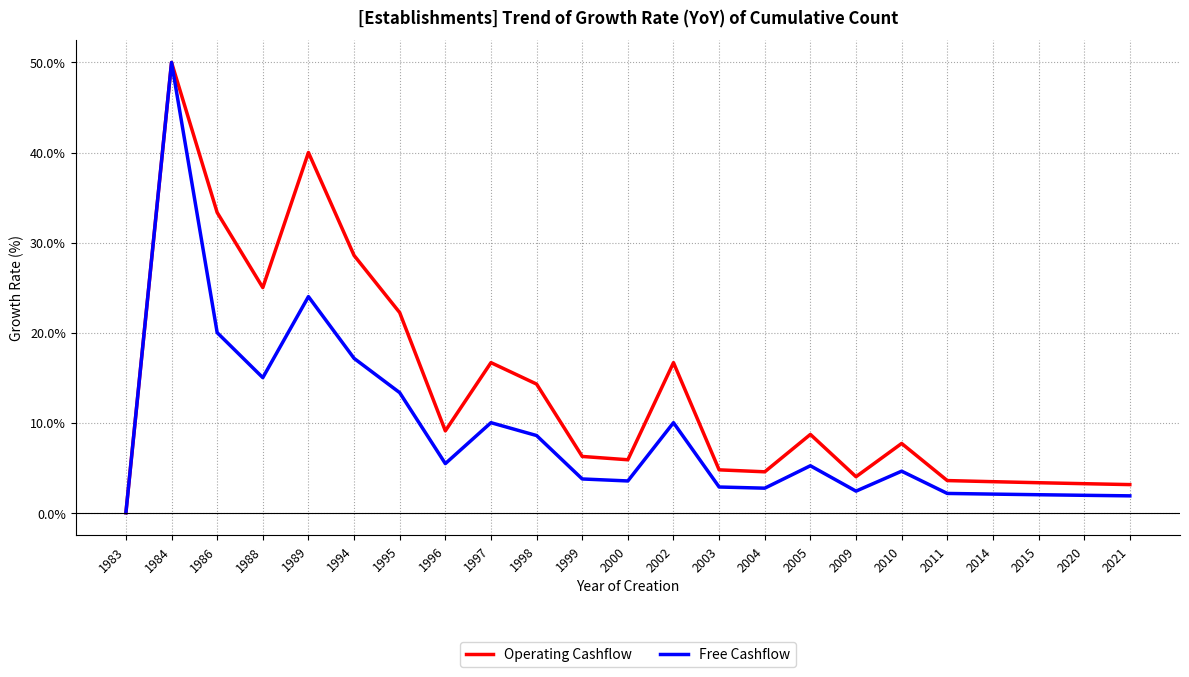

At which label does Free Cashflow reach its minimum?

1983